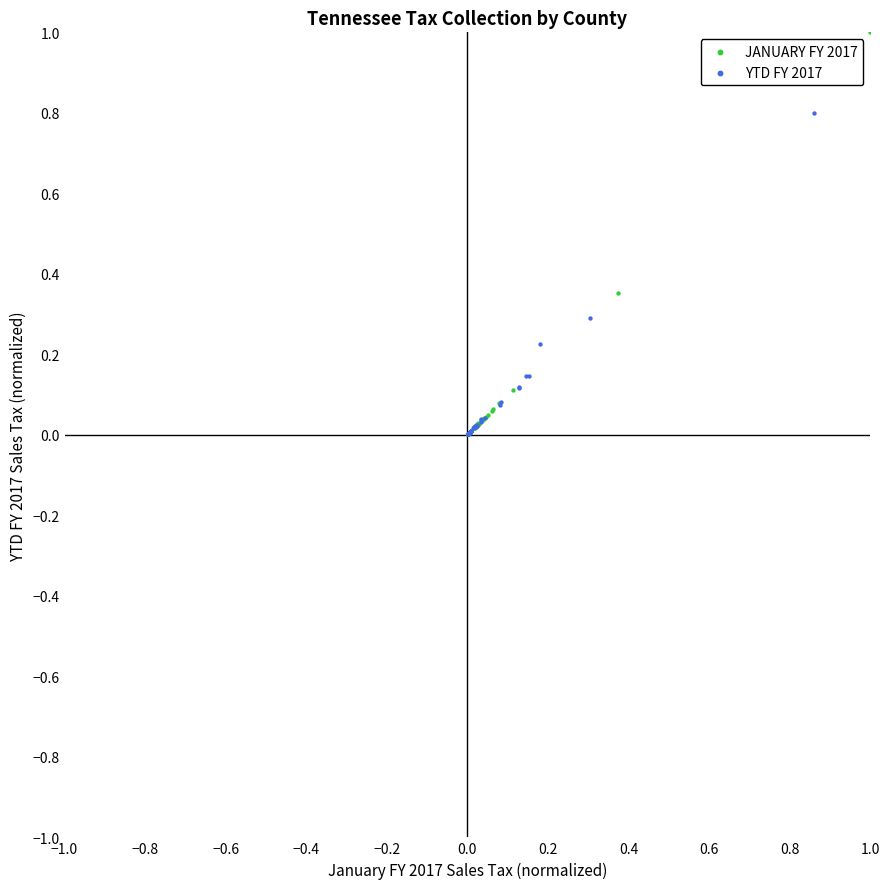

Which series reaches the maximum Y coordinate?

JANUARY FY 2017